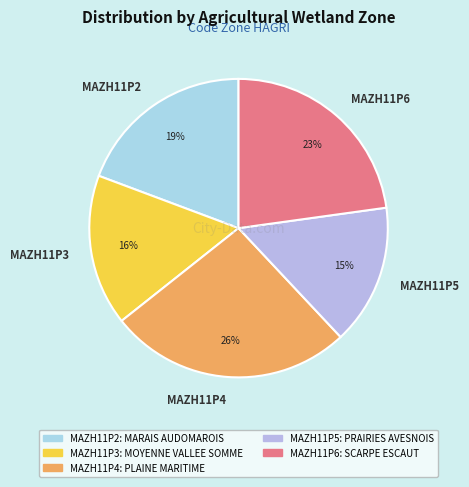

What percentage is the MAZH11P6 slice, to the nearest percent?

23%